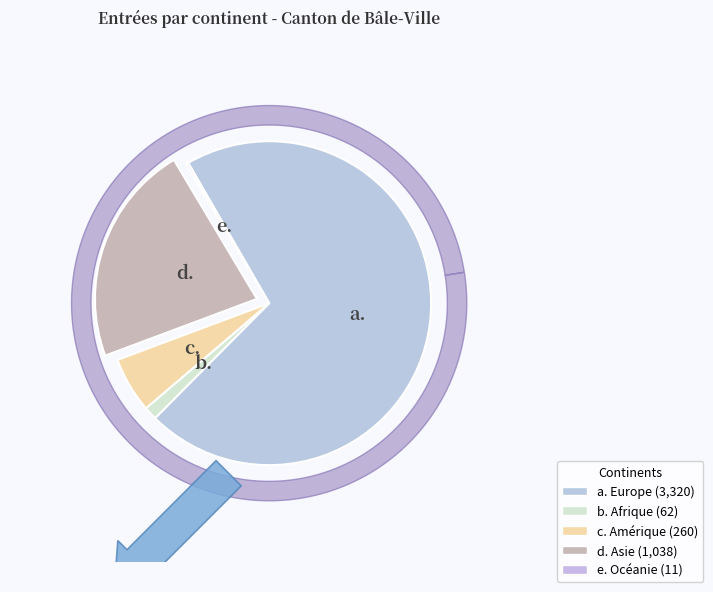

Is there a majority slice in this chart?

Yes